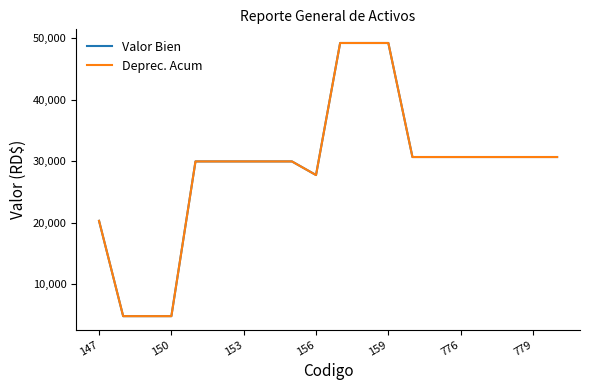

What is the minimum value for Valor Bien?

4765.8